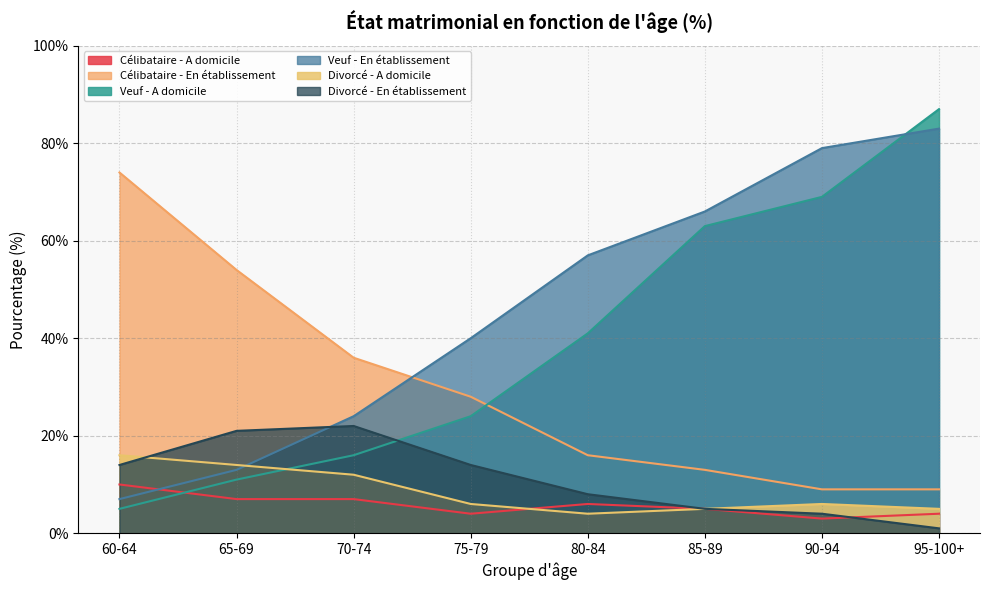

How many data points in Veuf - A domicile are above 41?

3